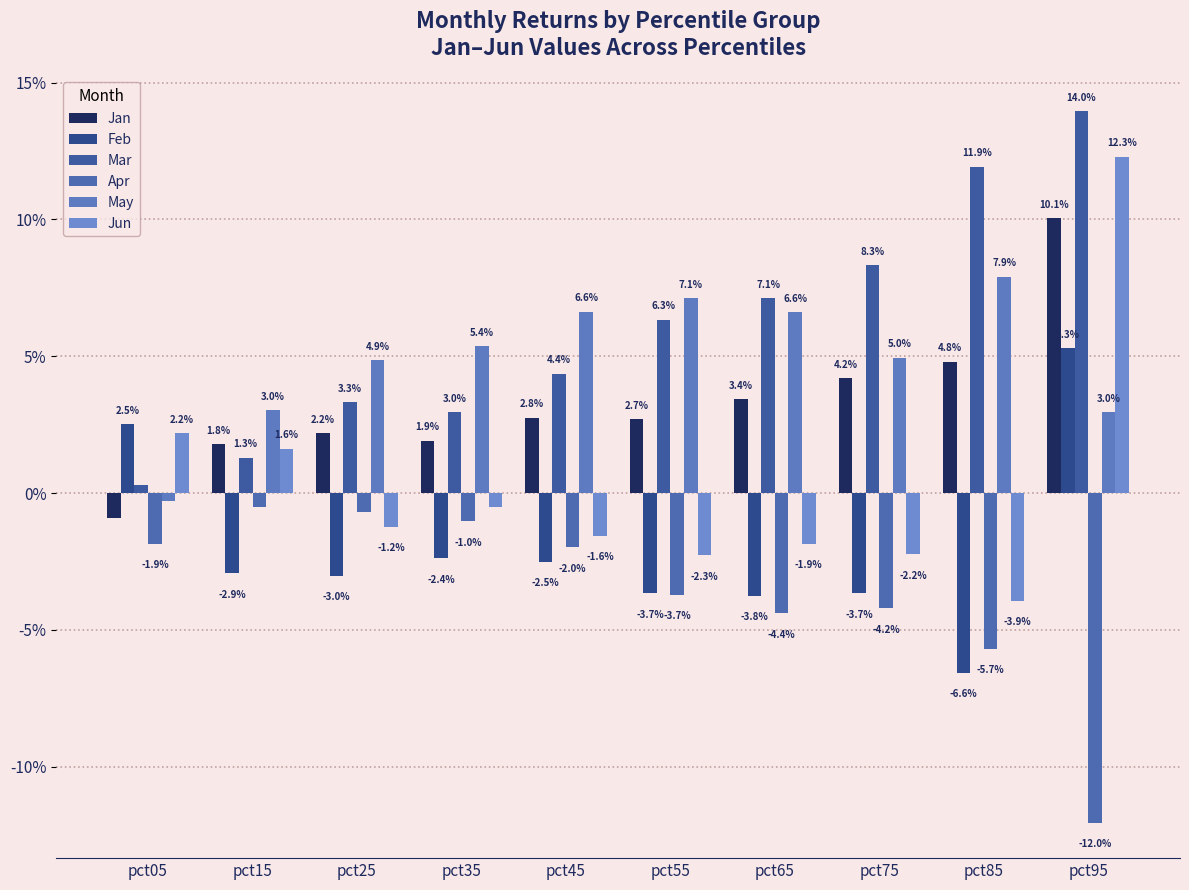

Are the bars grouped side by side (vs. stacked)?

Yes